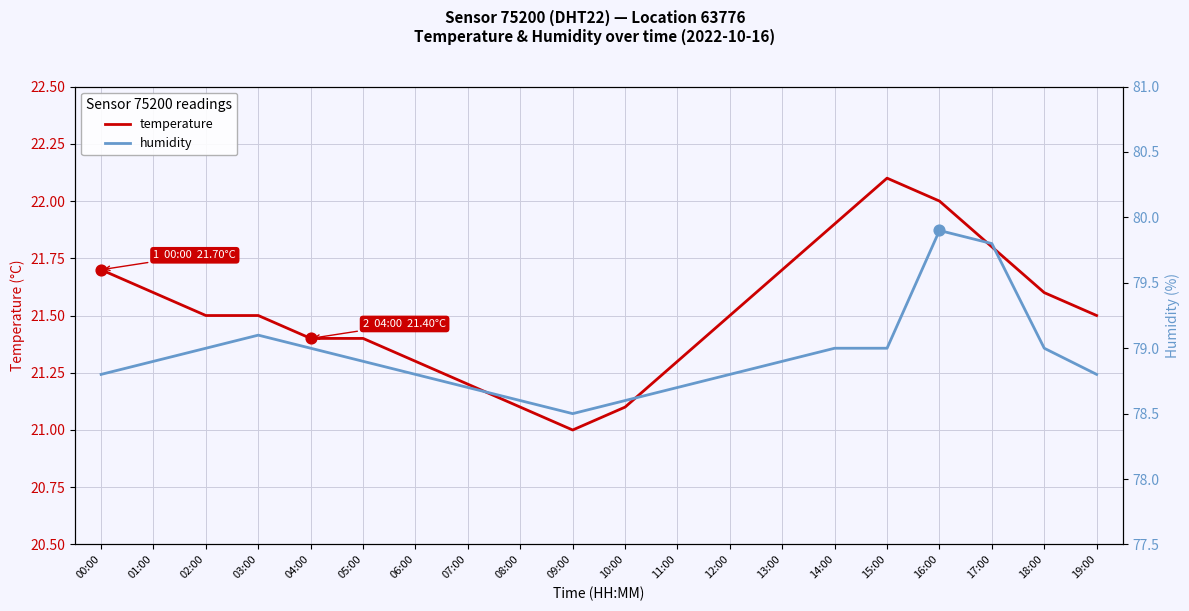

Is the value of temperature at 06:00 greater than the value of humidity at 05:00?

No